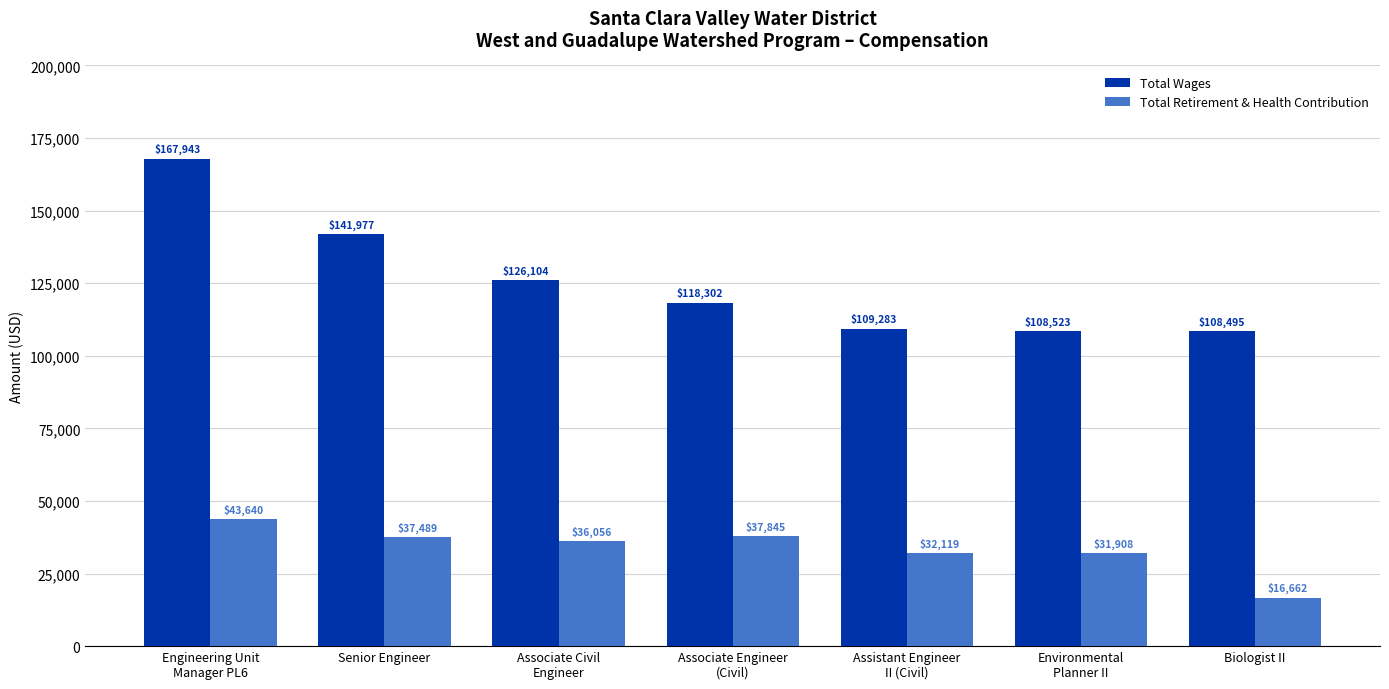

What is the greatest value displayed?

167943.0